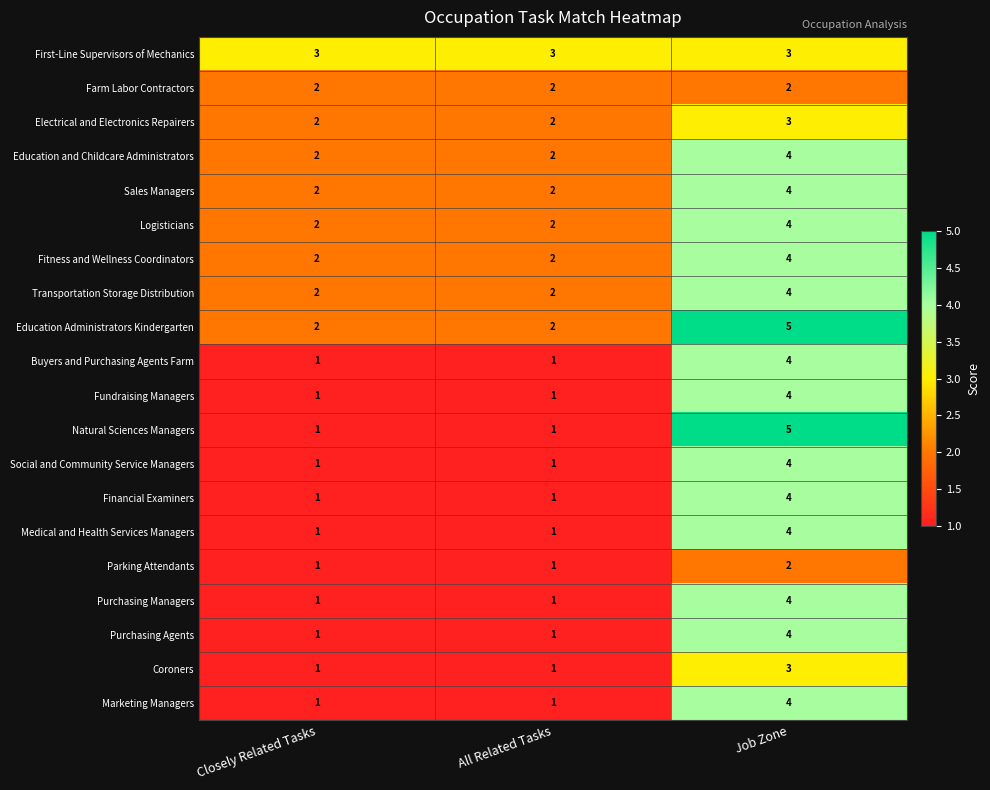

Read the Sales Managers value at Job Zone.

4